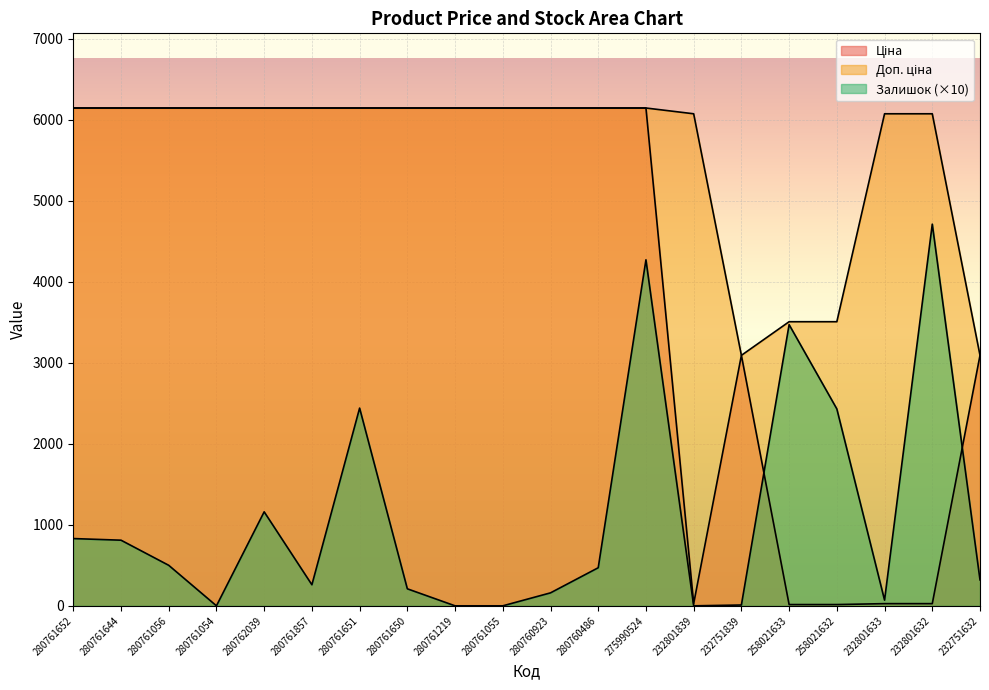

What is the average value of the Ціна series?

4307.8